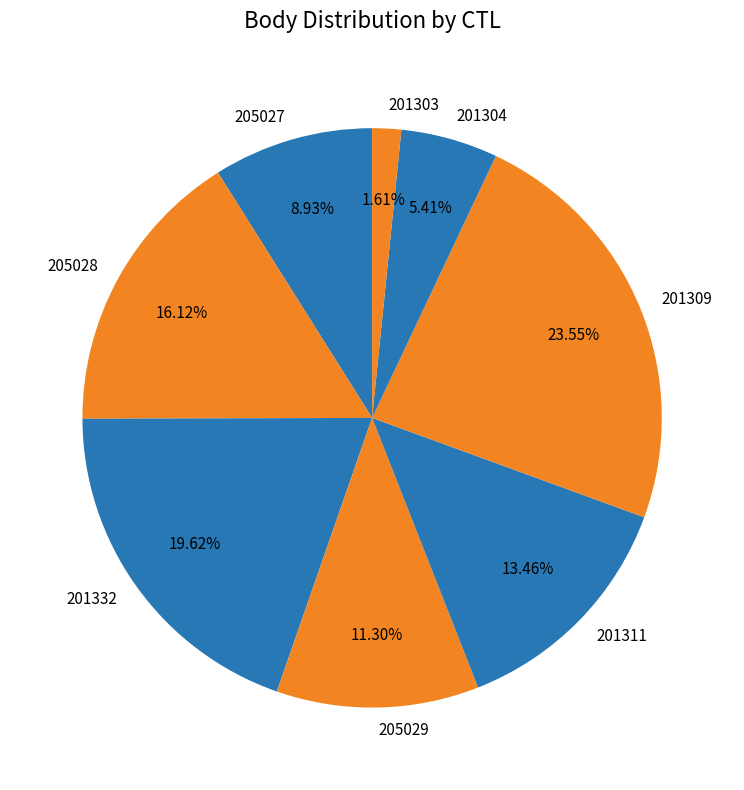

Combined, do 201303 and 205028 account for over 50%?

No